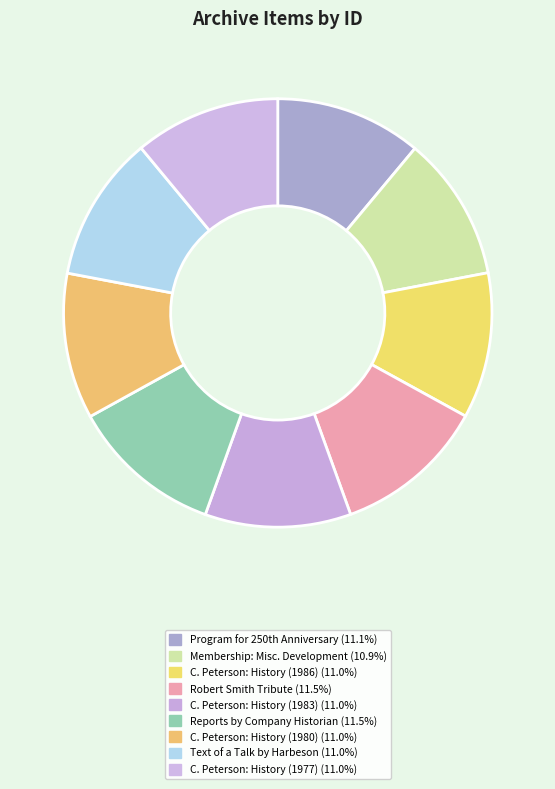

Which slice is the smallest?

Membership: Misc. Development